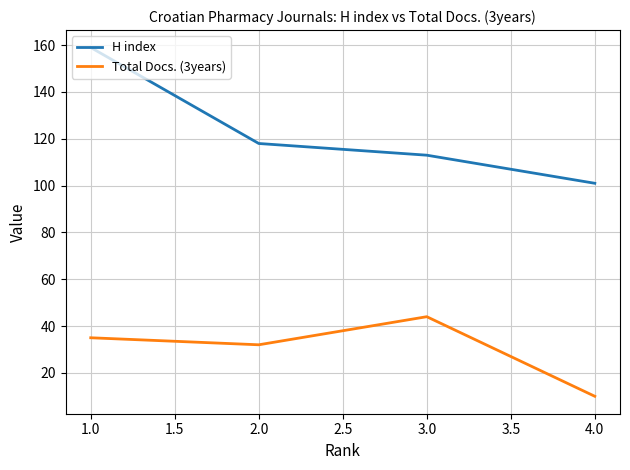

Between 4.0 and 1.0, which series saw the biggest shift?

H index